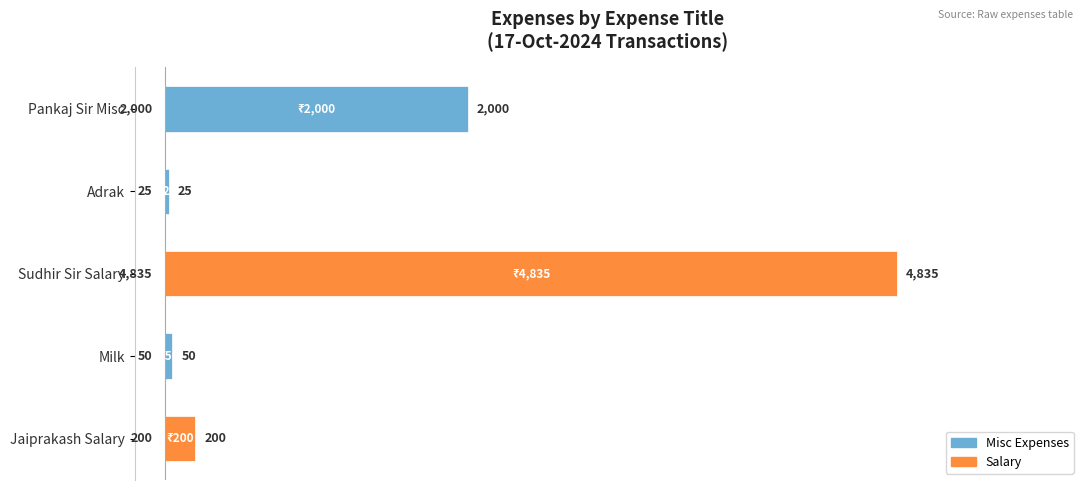

What is the difference between the maximum and second lowest values?

4785